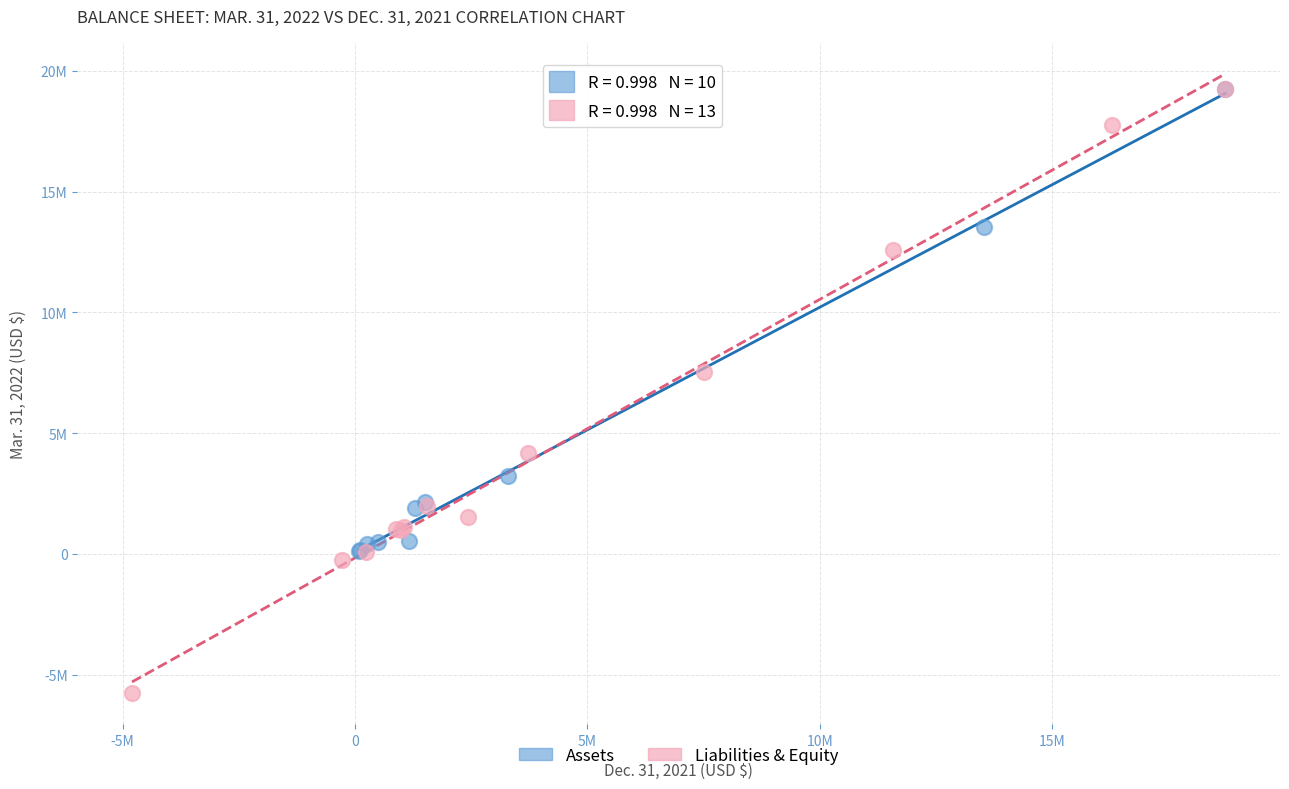

Which series has the largest Y range (max minus min)?

Liabilities & Equity